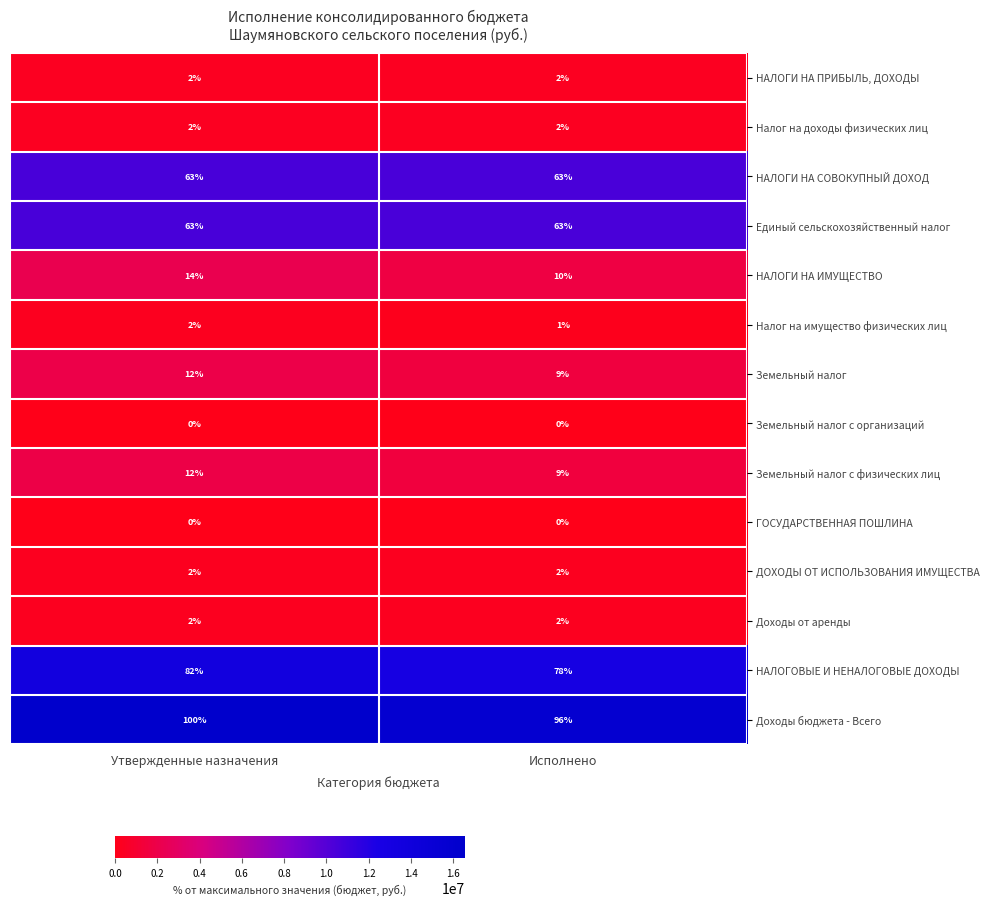

Reading left to right, list all the values displayed in this chart.

НАЛОГИ НА ПРИБЫЛЬ, ДОХОДЫ: 2	2
Налог на доходы физических лиц: 2	2
НАЛОГИ НА СОВОКУПНЫЙ ДОХОД: 63	63
Единый сельскохозяйственный налог: 63	63
НАЛОГИ НА ИМУЩЕСТВО: 14	10
Налог на имущество физических лиц: 2	1
Земельный налог: 12	9
Земельный налог с организаций: 0	0
Земельный налог с физических лиц: 12	9
ГОСУДАРСТВЕННАЯ ПОШЛИНА: 0	0
ДОХОДЫ ОТ ИСПОЛЬЗОВАНИЯ ИМУЩЕСТВА: 2	2
Доходы от аренды: 2	2
НАЛОГОВЫЕ И НЕНАЛОГОВЫЕ ДОХОДЫ: 82	78
Доходы бюджета - Всего: 100	96